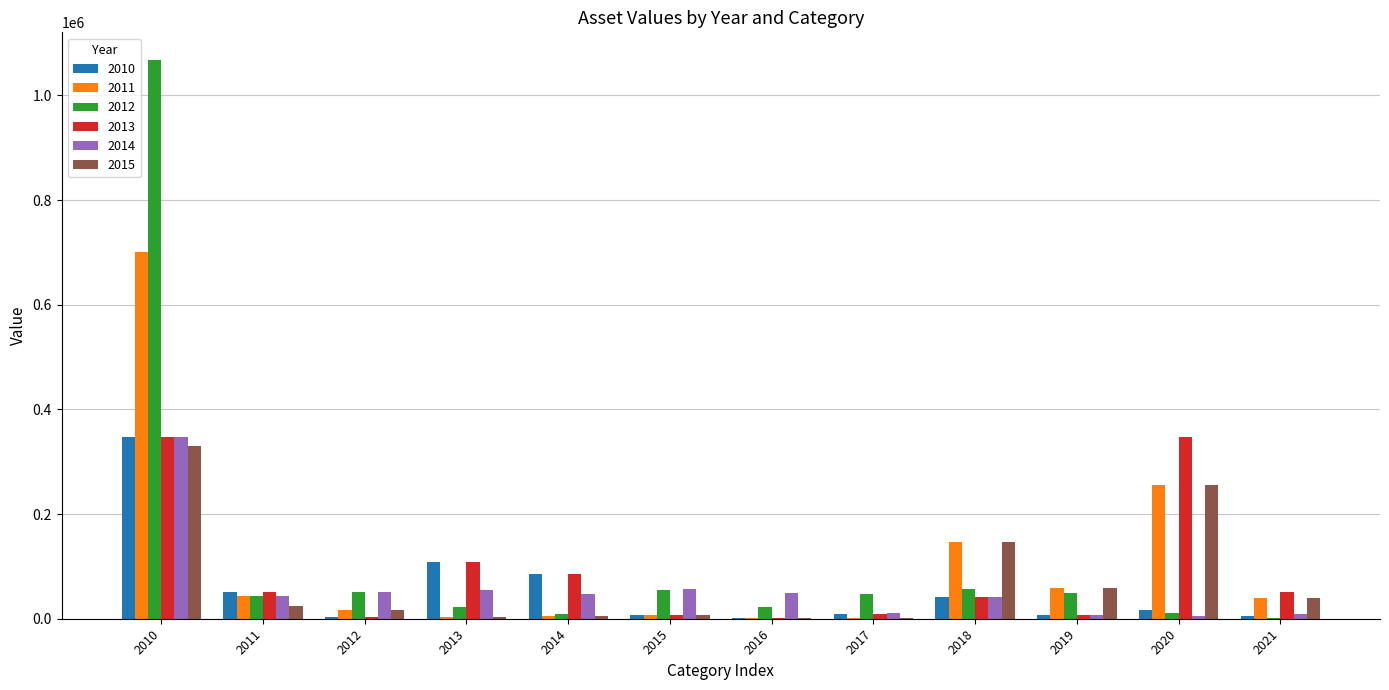

What are all the series names shown in the legend?

2010, 2011, 2012, 2013, 2014, 2015